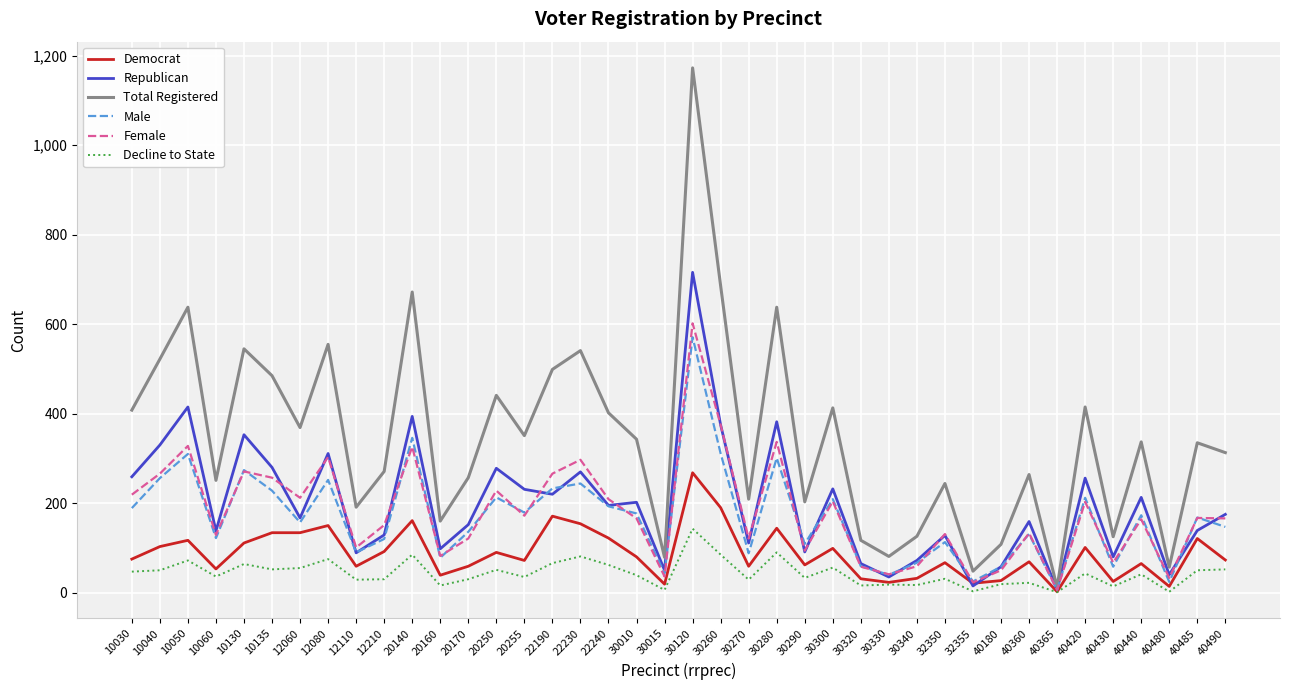

Which series changed the most between 20250 and 30010?

Total Registered